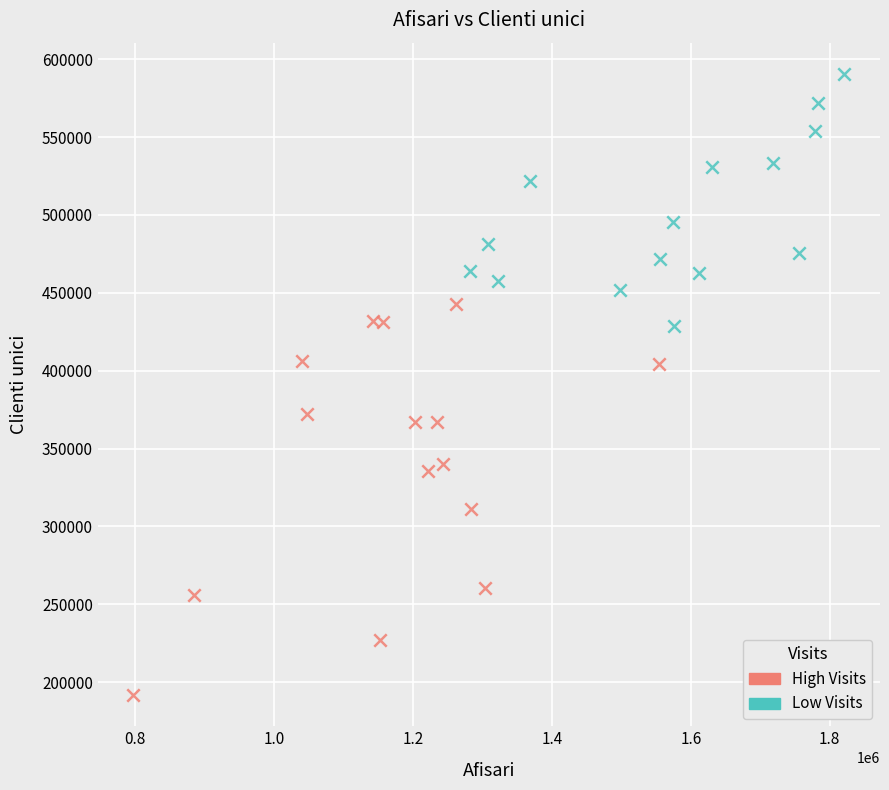

Which series contains the lowest Y value?

High Visits